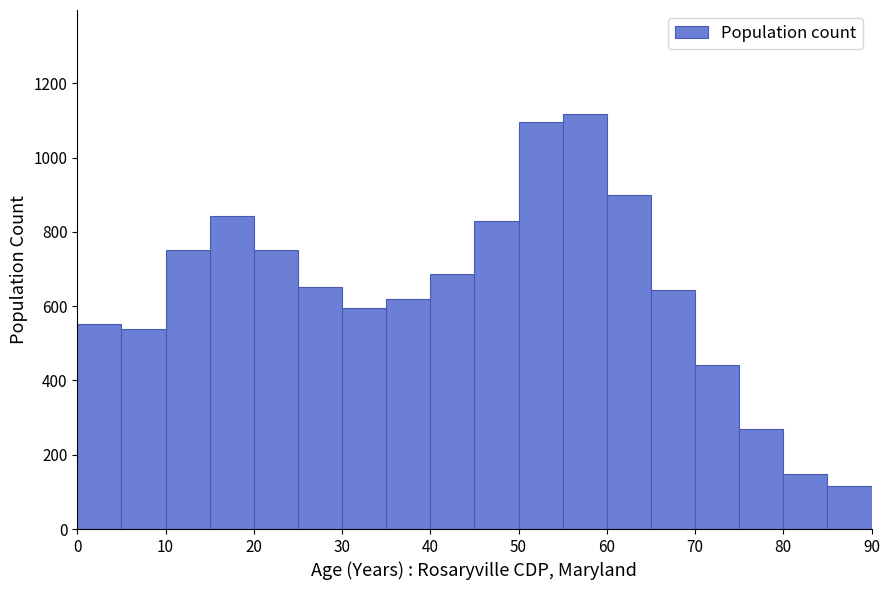

Reading left to right, transcribe this chart: for each bar, give the range it covers on the x-axis and its height. The values are not printed on the chart, so give them approximately, as read against the axis.

0 to 5: 560
5 to 10: 540
10 to 15: 760
15 to 20: 840
20 to 25: 760
25 to 30: 660
30 to 35: 600
35 to 40: 620
40 to 45: 680
45 to 50: 820
50 to 55: 1100
55 to 60: 1120
60 to 65: 900
65 to 70: 640
70 to 75: 440
75 to 80: 280
80 to 85: 140
85 to 90: 120